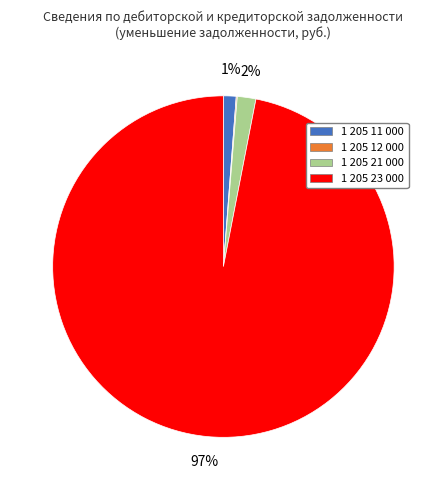

Between 1 205 11 000 and 1 205 23 000, which is larger?

1 205 23 000